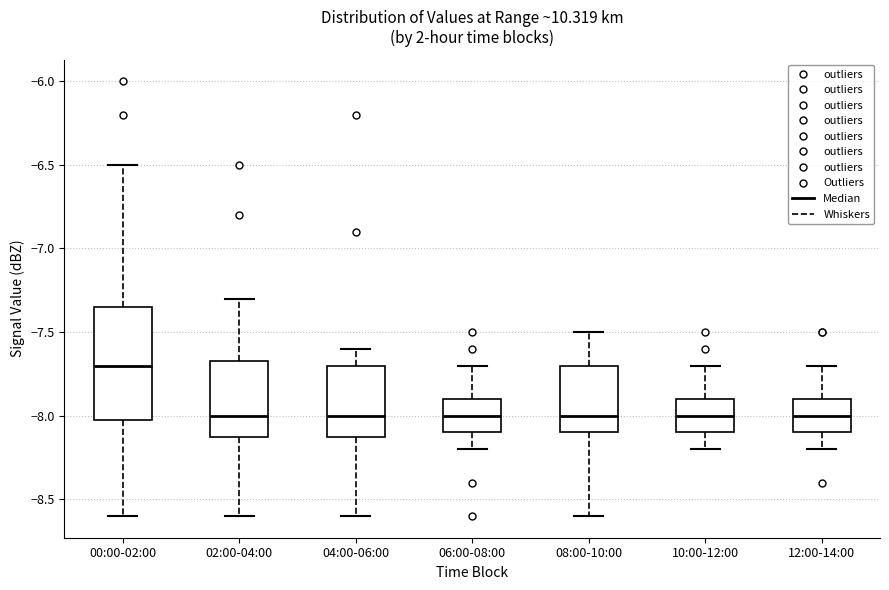

Where does the lower whisker of the box for 06:00-08:00 end on the y-axis? The values are not printed on the chart, so give them approximately, as read against the axis.

-8.20